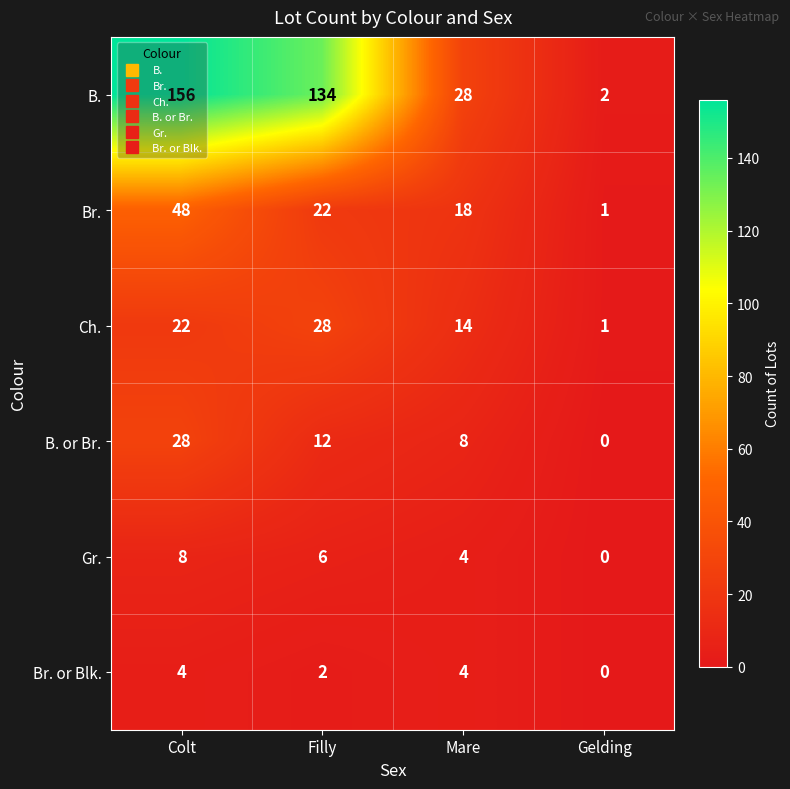

List the labels in order of Br. value, largest first.

Colt, Filly, Mare, Gelding